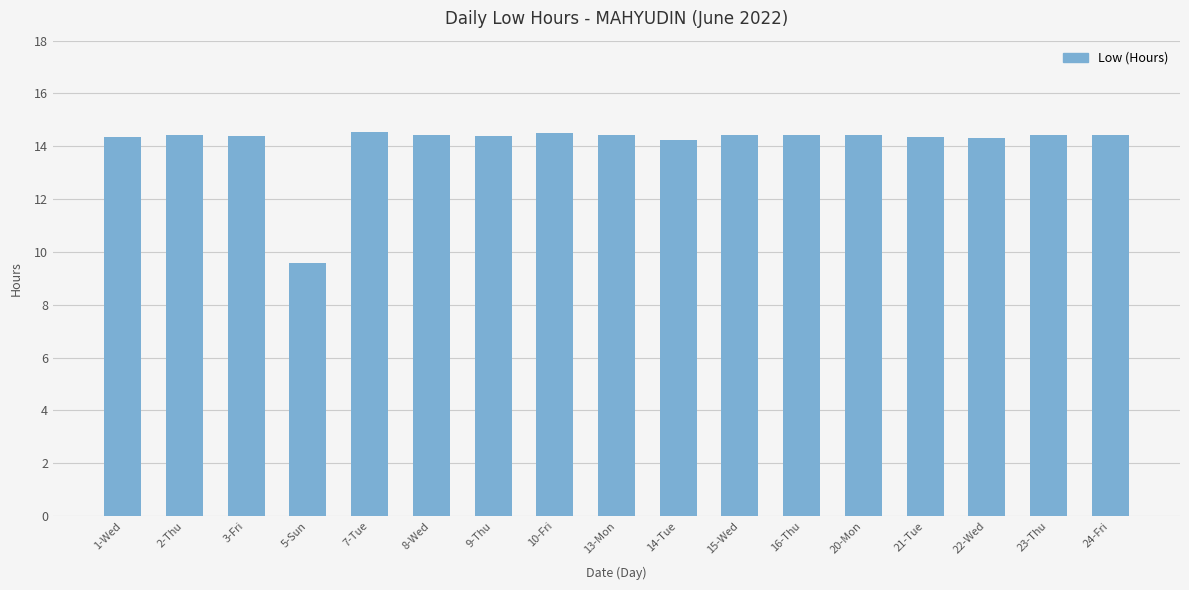

How many bars are there in total?

17